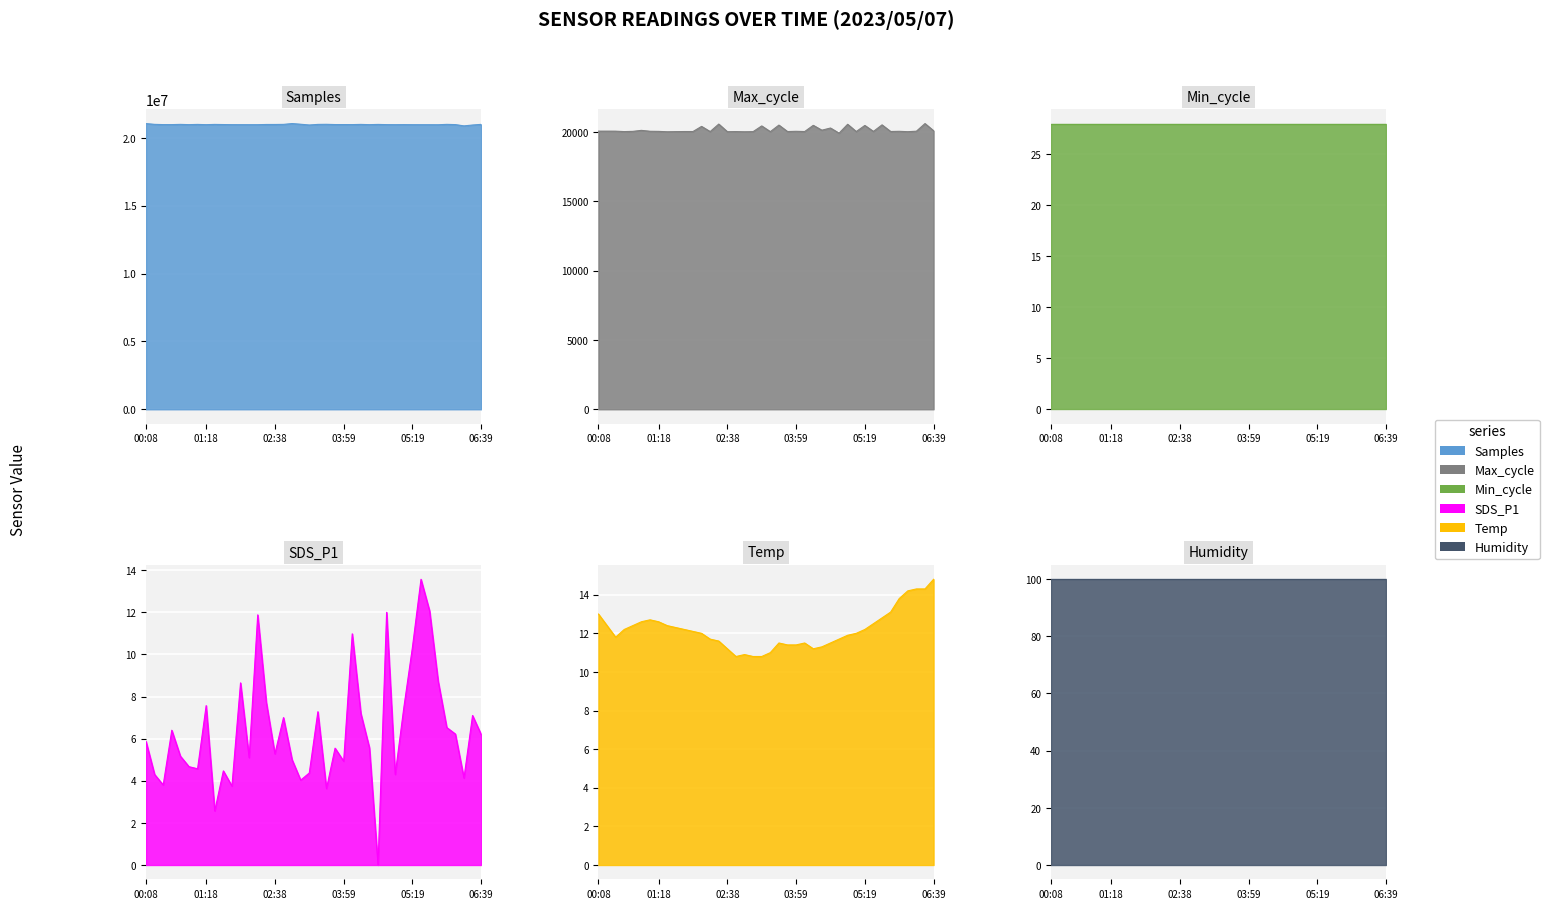

How many interior local valleys does the SDS_P1 series have?

12